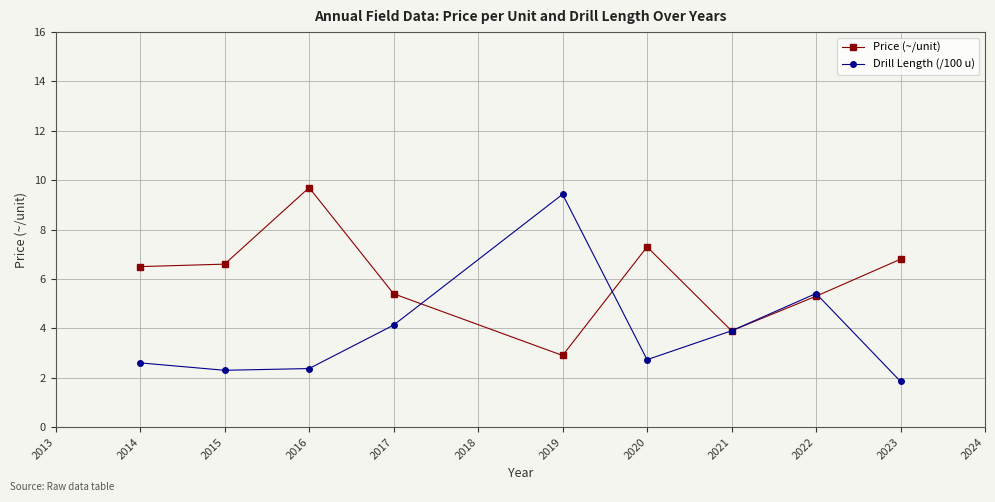

Is this an area chart (filled region under the line)?

No